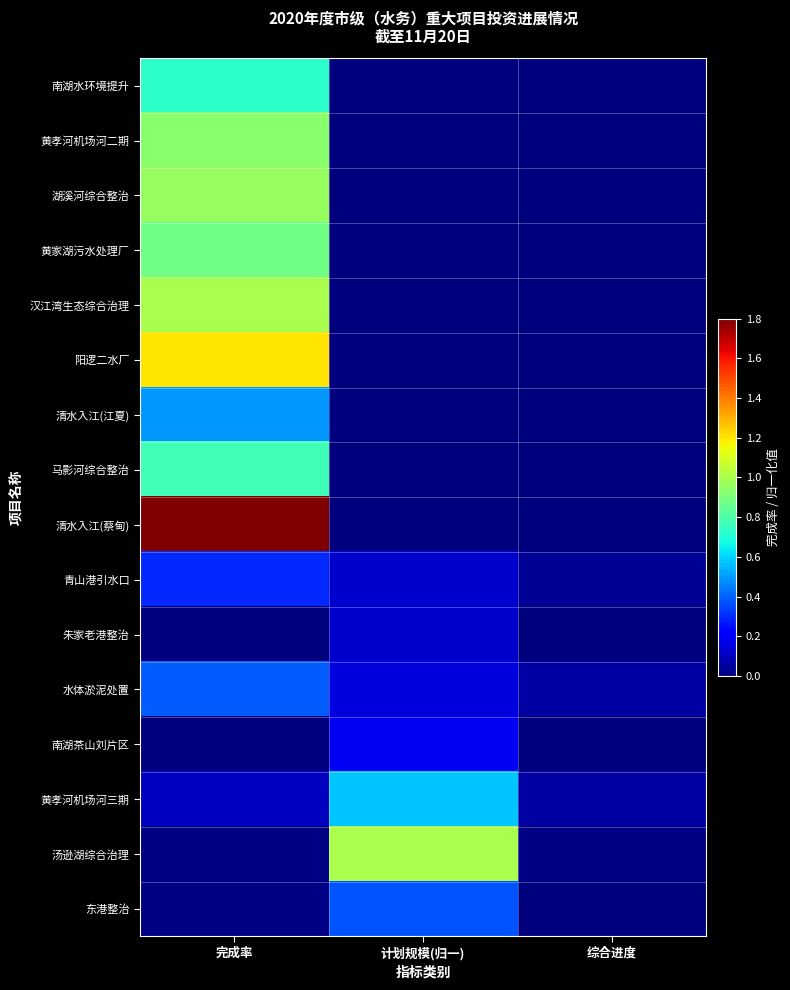

What is the difference between the highest and lowest values at 计划规模(归一)?

1.0